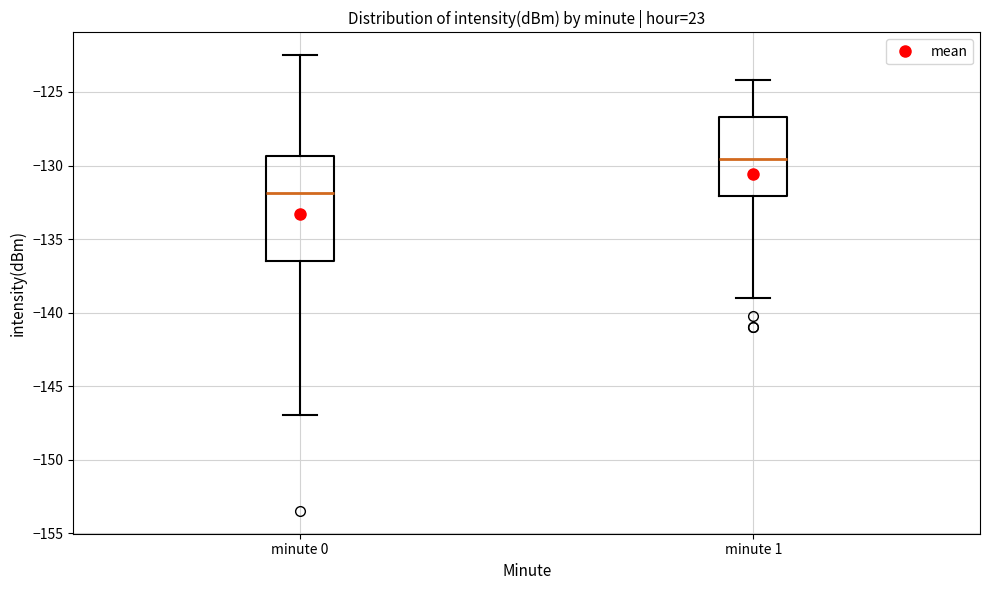

Where does the median line of the box for minute 0 sit on the y-axis? The values are not printed on the chart, so give them approximately, as read against the axis.

-132.0